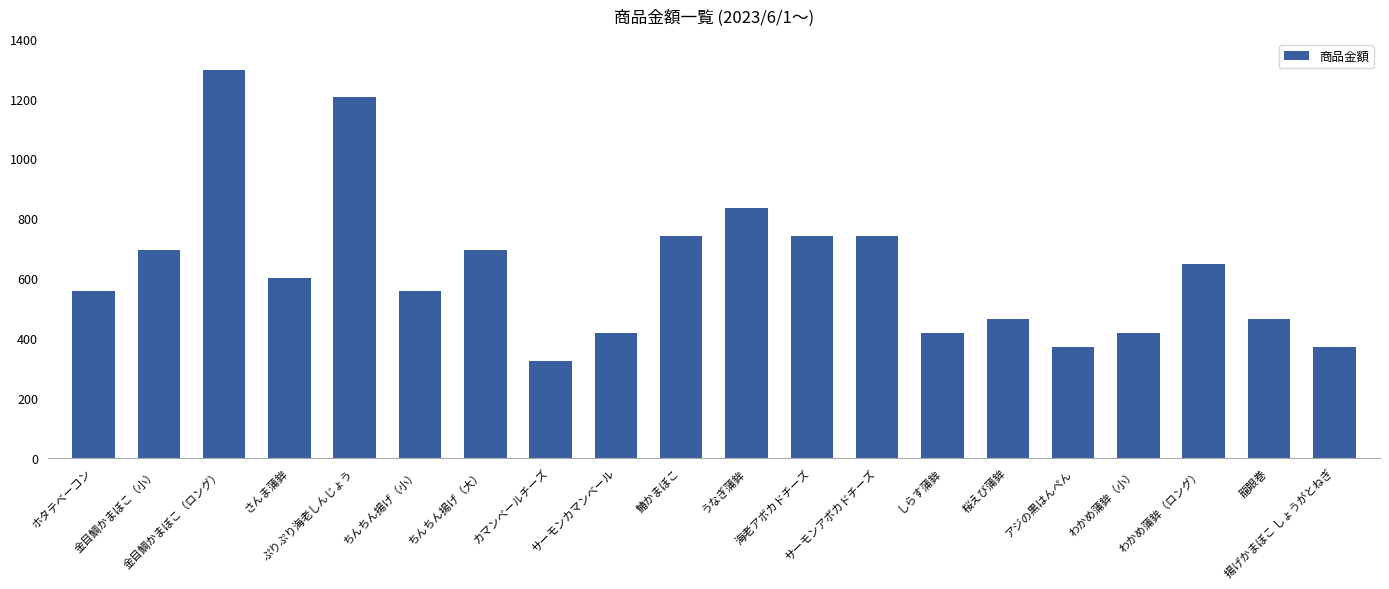

How many series are shown in this chart?

1